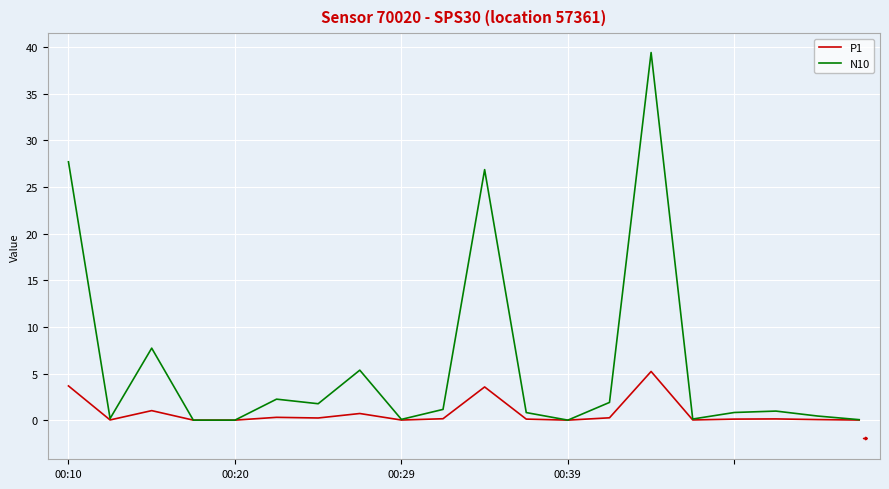

Is this an area chart (filled region under the line)?

No